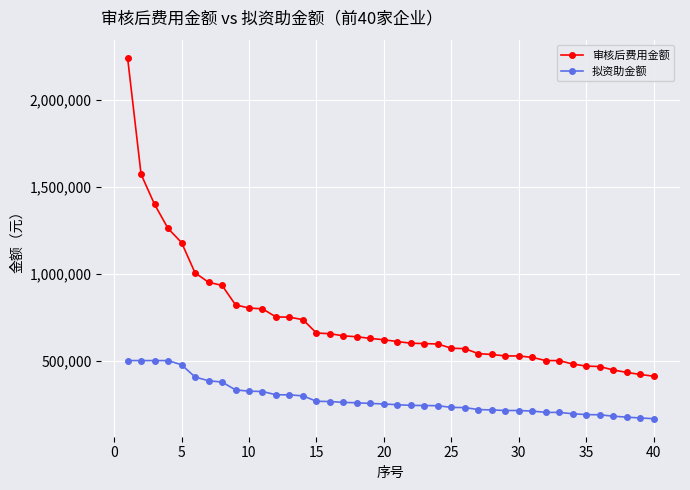

Rank the series by their average value, from highest to lowest.

审核后费用金额, 拟资助金额